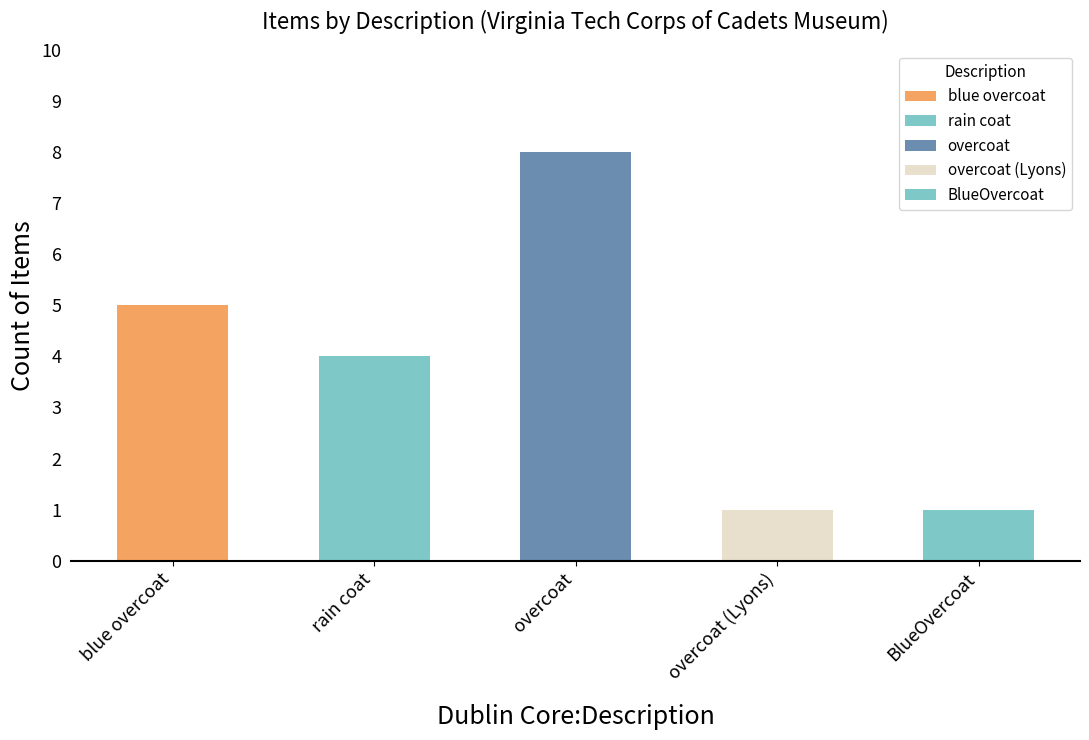

Which category has the lowest value in the Blue overcoat series?

rain coat